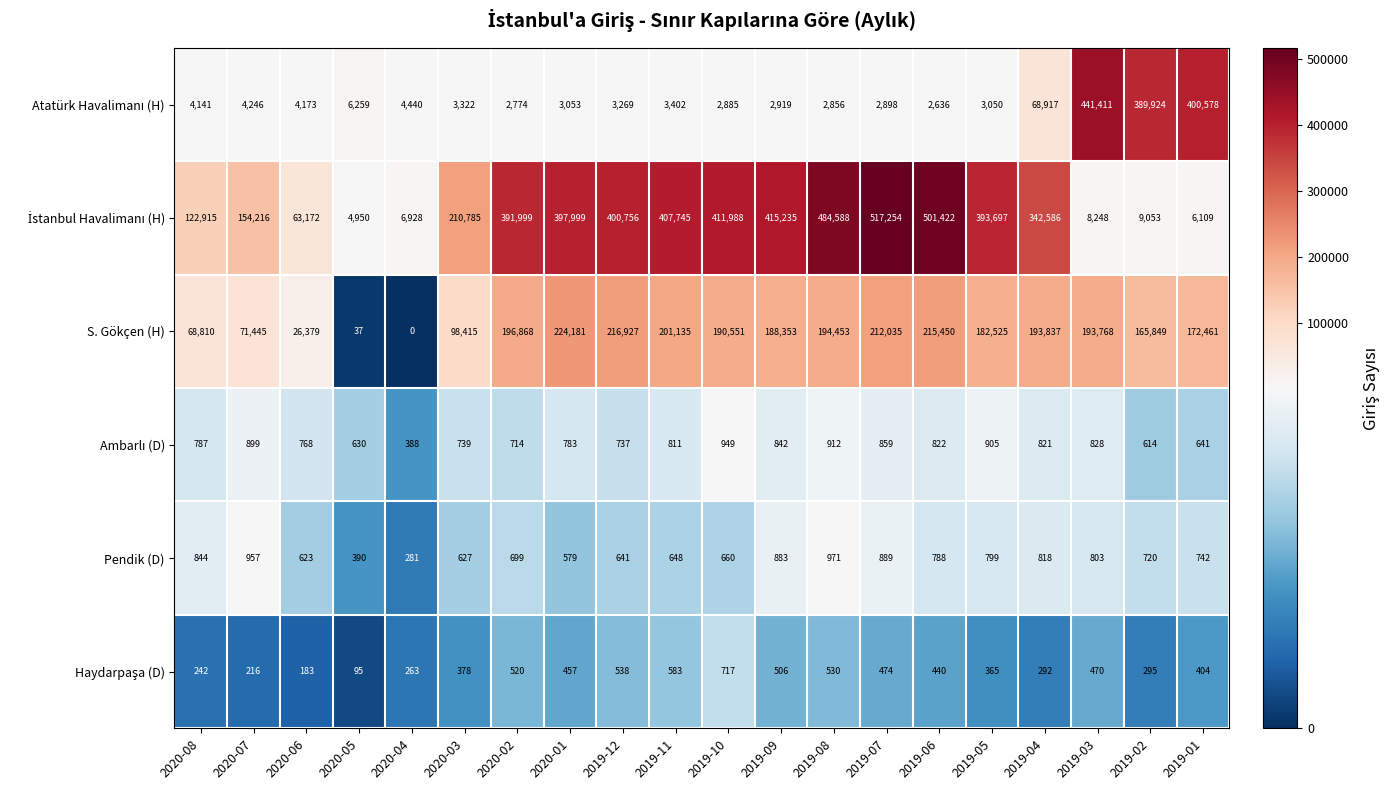

At which label is Pendik (D) closest to 626?

2020-03